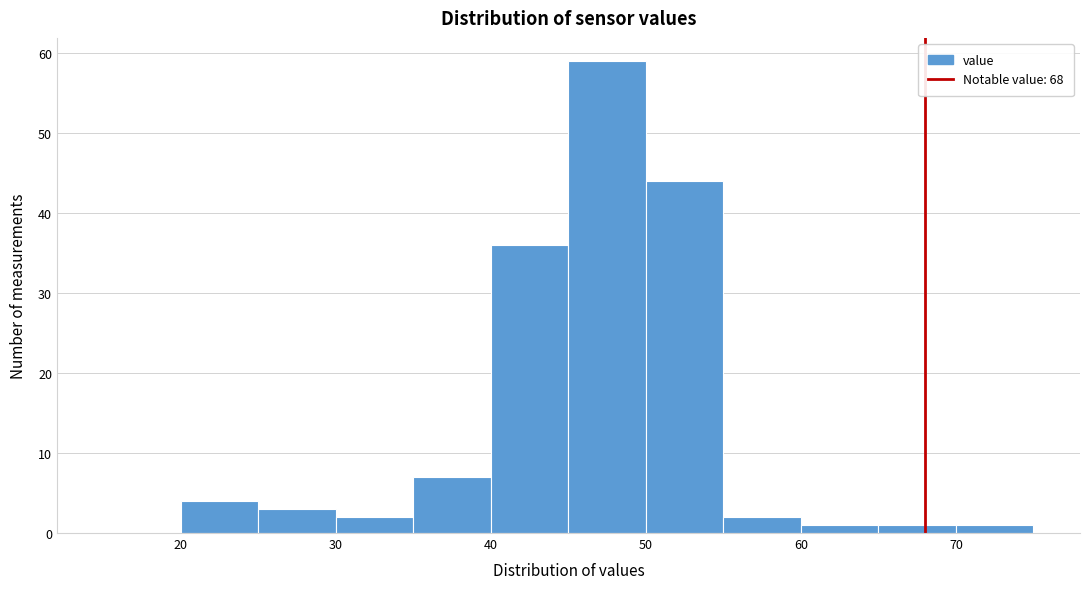

What is the height of the bar covering 40 to 45 on the x-axis? The values are not printed on the chart, so give them approximately, as read against the axis.

36